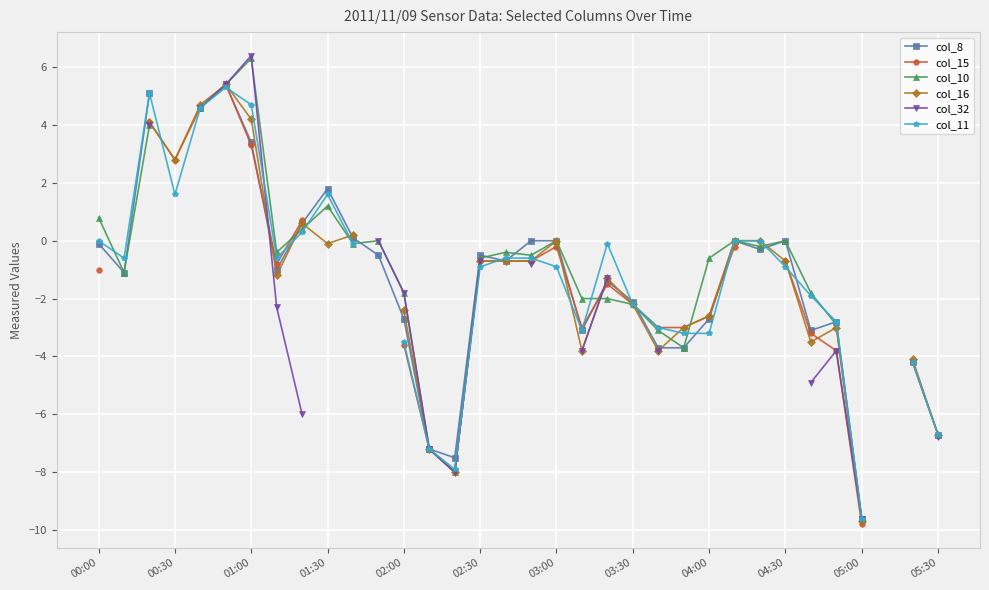

How many data points in col_15 are above 0?

7